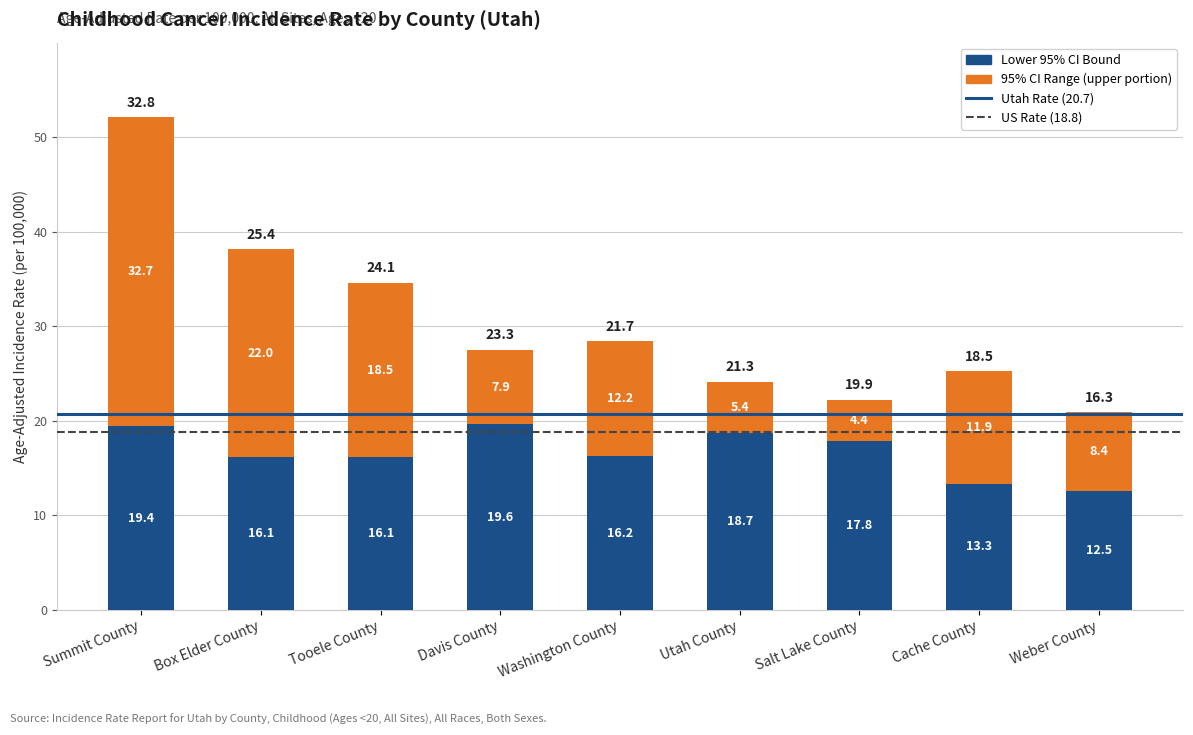

At which category is the sum across all series the highest?

Summit County